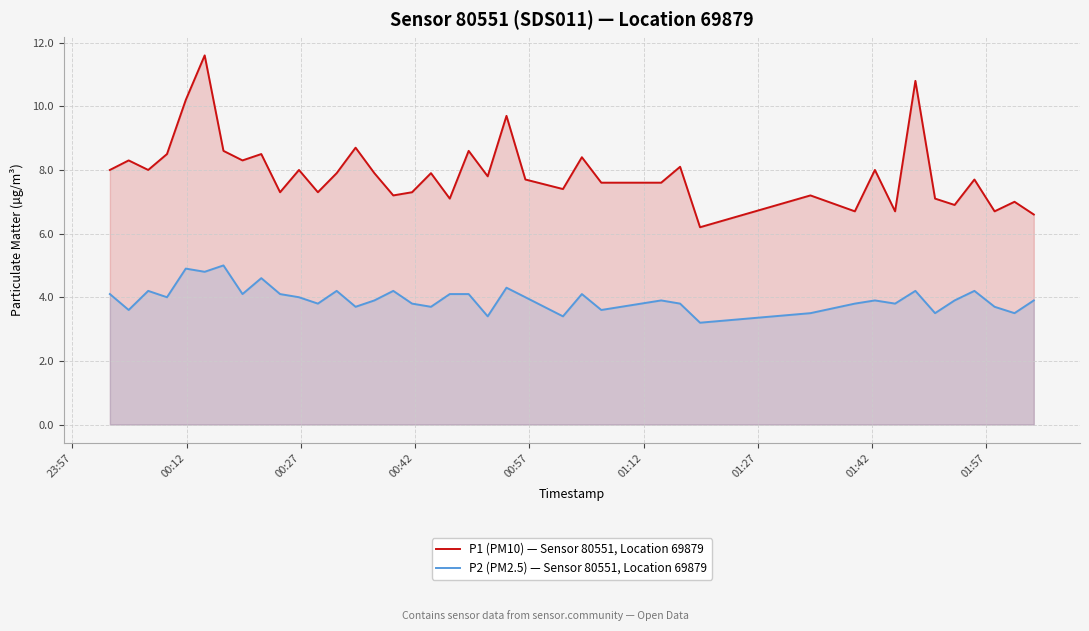

Which series has the largest range (max minus min)?

P1 (PM10) — Sensor 80551, Location 69879